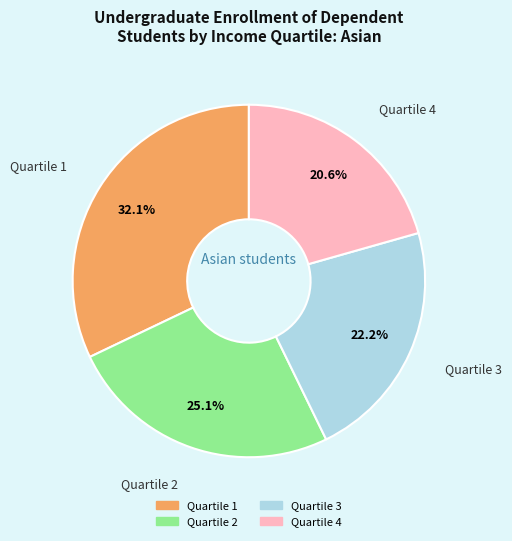

What percentage is the Quartile 1 slice, to the nearest percent?

32%